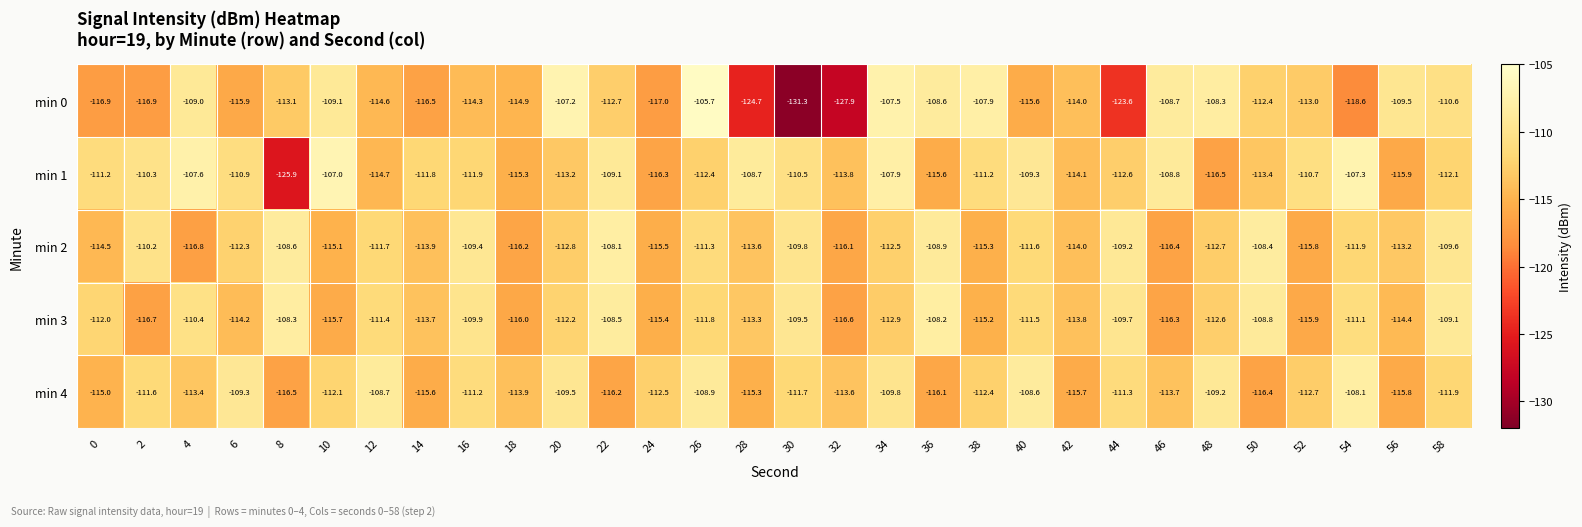

True or false: min 4 has a value of -109.2 at 48.

True